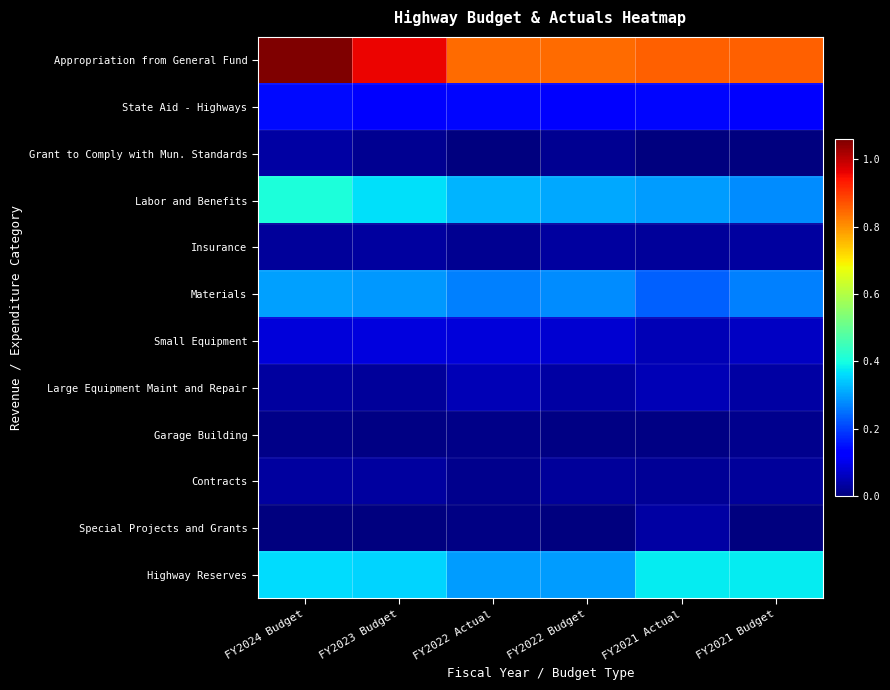

Reading left to right, what are all the values shown in this chart?

Appropriation from General Fund: FY2024 Budget=1059359.7	FY2023 Budget=959512.9	FY2022 Actual=841365.0	FY2022 Budget=841365.2	FY2021 Actual=856341.0	FY2021 Budget=856340.8
State Aid - Highways: FY2024 Budget=142163.1	FY2023 Budget=132500.0	FY2022 Actual=138414.8	FY2022 Budget=132500.0	FY2021 Actual=138418.8	FY2021 Budget=132500.0
Grant to Comply with Mun. Standards: FY2024 Budget=35500.0	FY2023 Budget=18900.0	FY2022 Actual=0.0	FY2022 Budget=18900.0	FY2021 Actual=0.0	FY2021 Budget=0.0
Labor and Benefits: FY2024 Budget=409224.8	FY2023 Budget=364741.7	FY2022 Actual=319039.3	FY2022 Budget=307185.0	FY2021 Actual=295437.2	FY2021 Budget=280750.0
Insurance: FY2024 Budget=27008.0	FY2023 Budget=29300.0	FY2022 Actual=19963.8	FY2022 Budget=29300.0	FY2021 Actual=27074.5	FY2021 Budget=29300.0
Materials: FY2024 Budget=299500.0	FY2023 Budget=292000.0	FY2022 Actual=265716.2	FY2022 Budget=278000.0	FY2021 Actual=235722.4	FY2021 Budget=267000.0
Small Equipment: FY2024 Budget=84100.0	FY2023 Budget=89600.0	FY2022 Actual=84858.6	FY2022 Budget=78600.0	FY2021 Actual=50243.2	FY2021 Budget=65500.0
Large Equipment Maint and Repair: FY2024 Budget=30000.0	FY2023 Budget=25000.0	FY2022 Actual=50745.4	FY2022 Budget=35000.0	FY2021 Actual=52235.0	FY2021 Budget=35000.0
Garage Building: FY2024 Budget=11000.0	FY2023 Budget=6500.0	FY2022 Actual=12200.1	FY2022 Budget=6500.0	FY2021 Actual=7543.7	FY2021 Budget=14400.0
Contracts: FY2024 Budget=30490.0	FY2023 Budget=30100.0	FY2022 Actual=14600.0	FY2022 Budget=28500.0	FY2021 Actual=22027.5	FY2021 Budget=28500.0
Special Projects and Grants: FY2024 Budget=1750.0	FY2023 Budget=1750.0	FY2022 Actual=6493.1	FY2022 Budget=1750.0	FY2021 Actual=34270.2	FY2021 Budget=1750.0
Highway Reserves: FY2024 Budget=364000.0	FY2023 Budget=354000.0	FY2022 Actual=294000.0	FY2022 Budget=294000.0	FY2021 Actual=377600.0	FY2021 Budget=377600.0